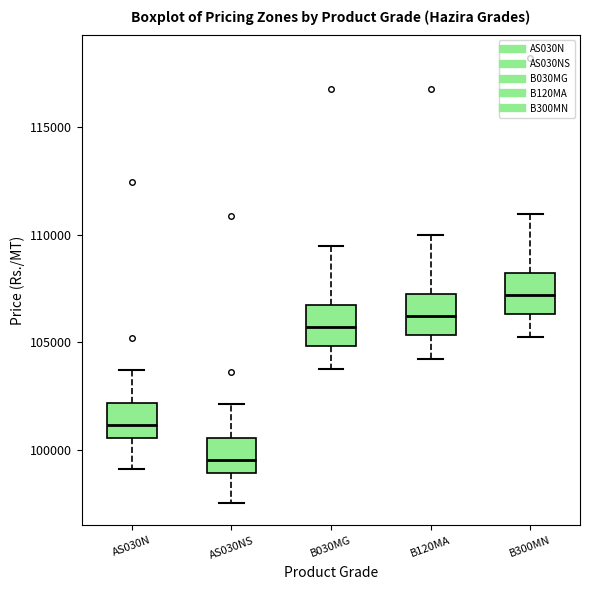

Which box's median line is the highest?

B300MN